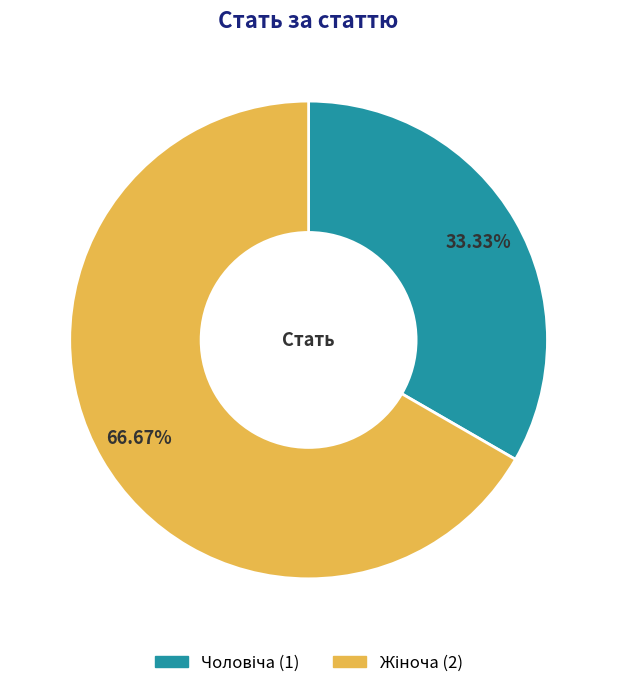

Does any single category account for the majority?

Yes